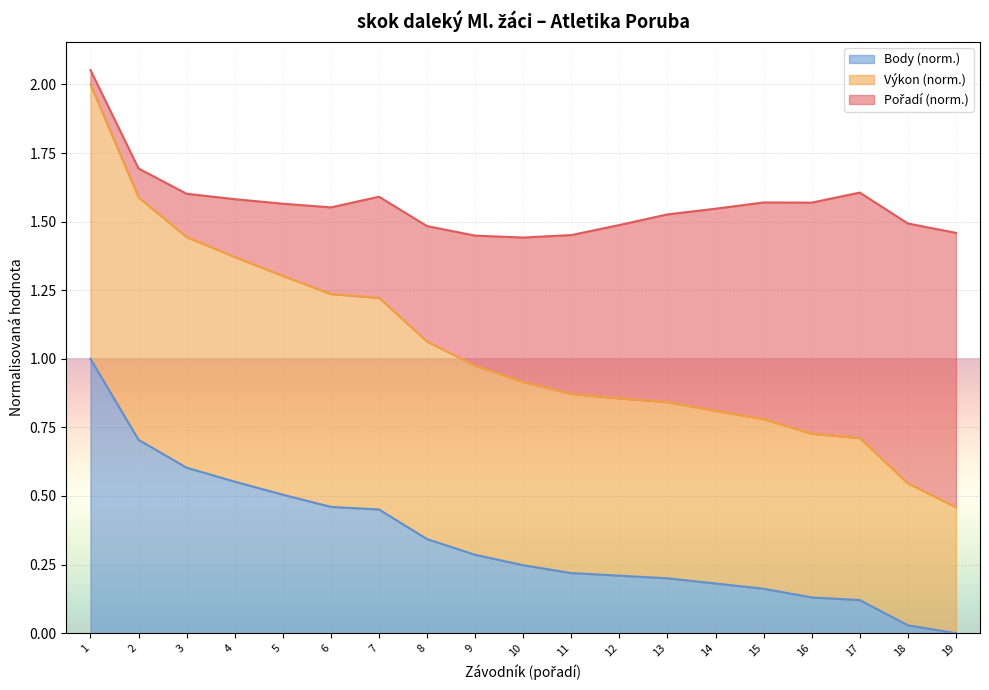

Count the number of categories in the chart.

19